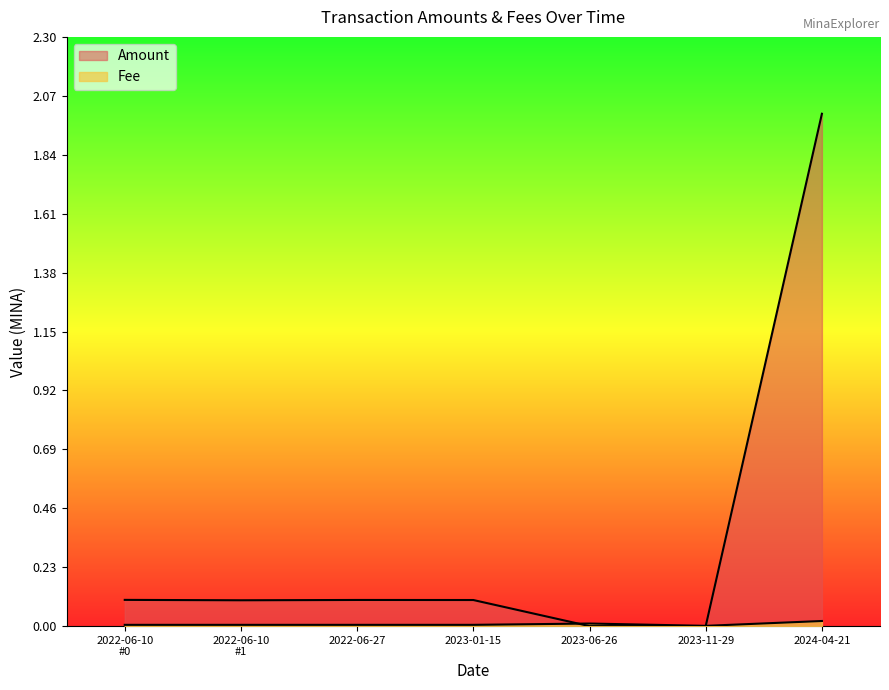

How many series are shown in this chart?

2